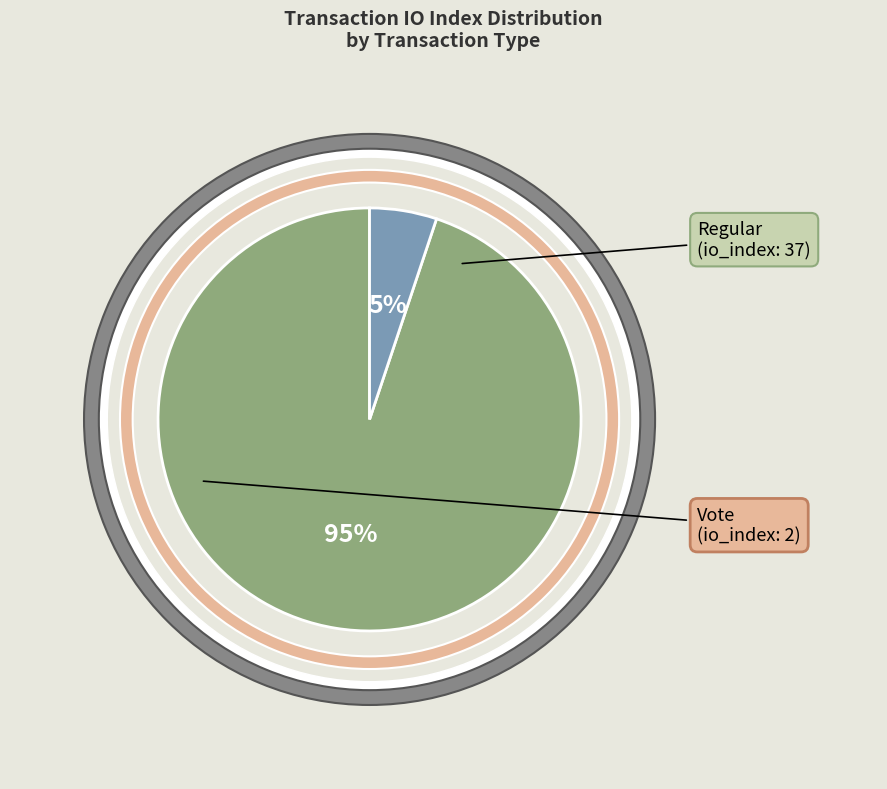

What percentage is NOT represented by Regular (io_index=37)?

5.1%